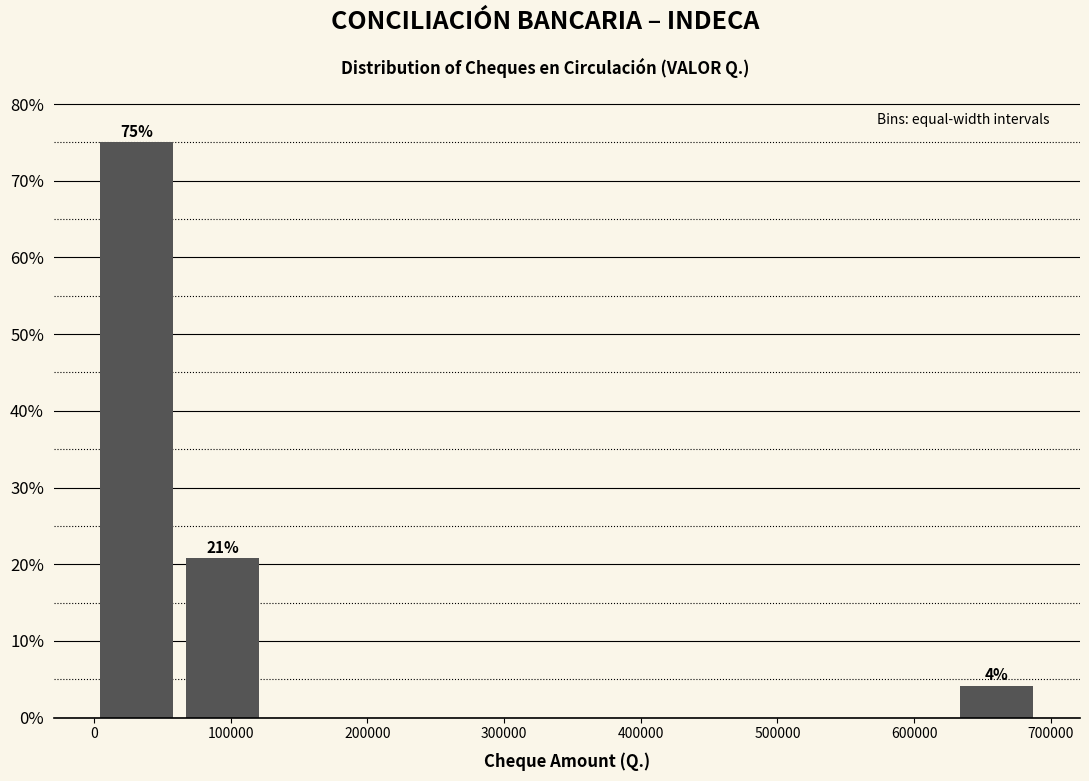

Over which range of the x-axis is the bar tallest?

0 to 60000